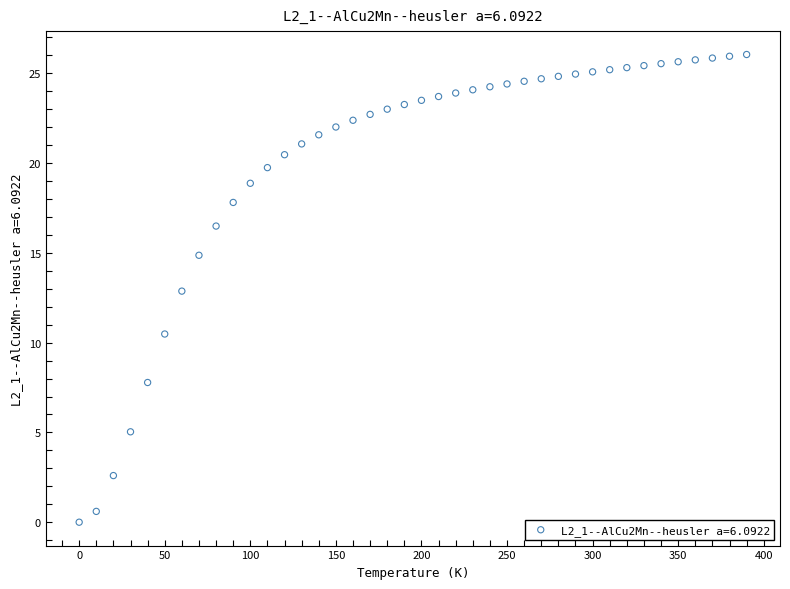

What is the range of Y values (max minus min)?

26.1